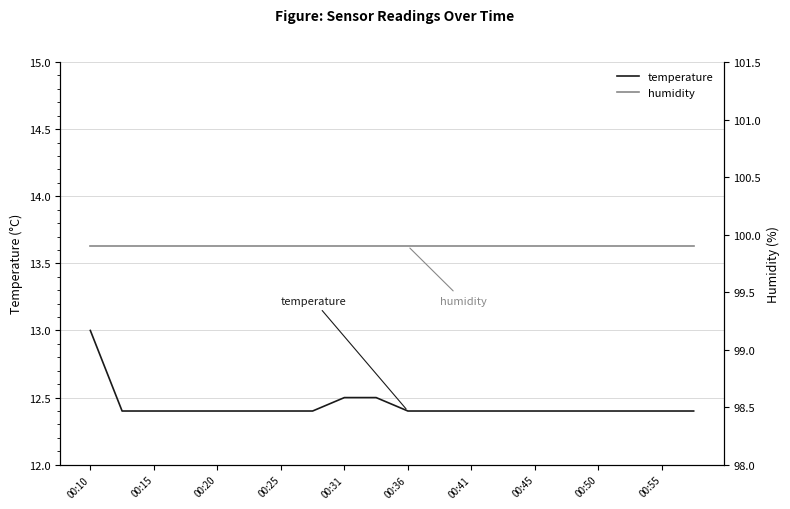

What is the value of the humidity point at the 17th from the left?

99.9